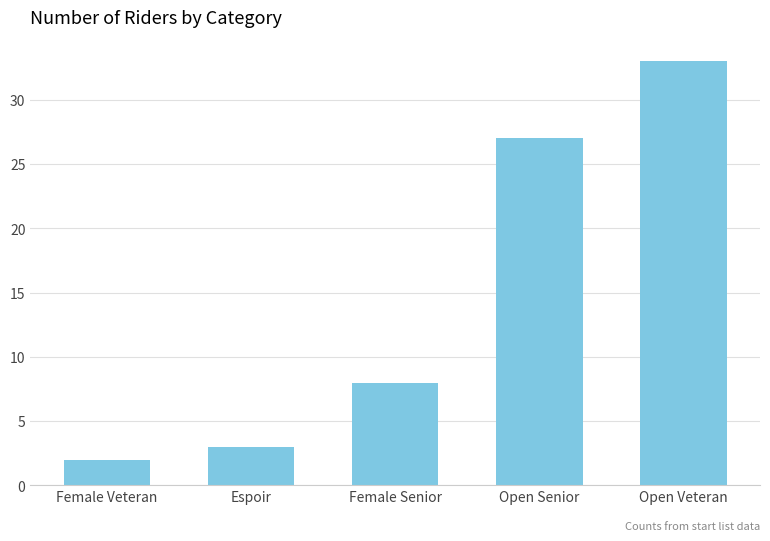

How many data points does each series have?

5